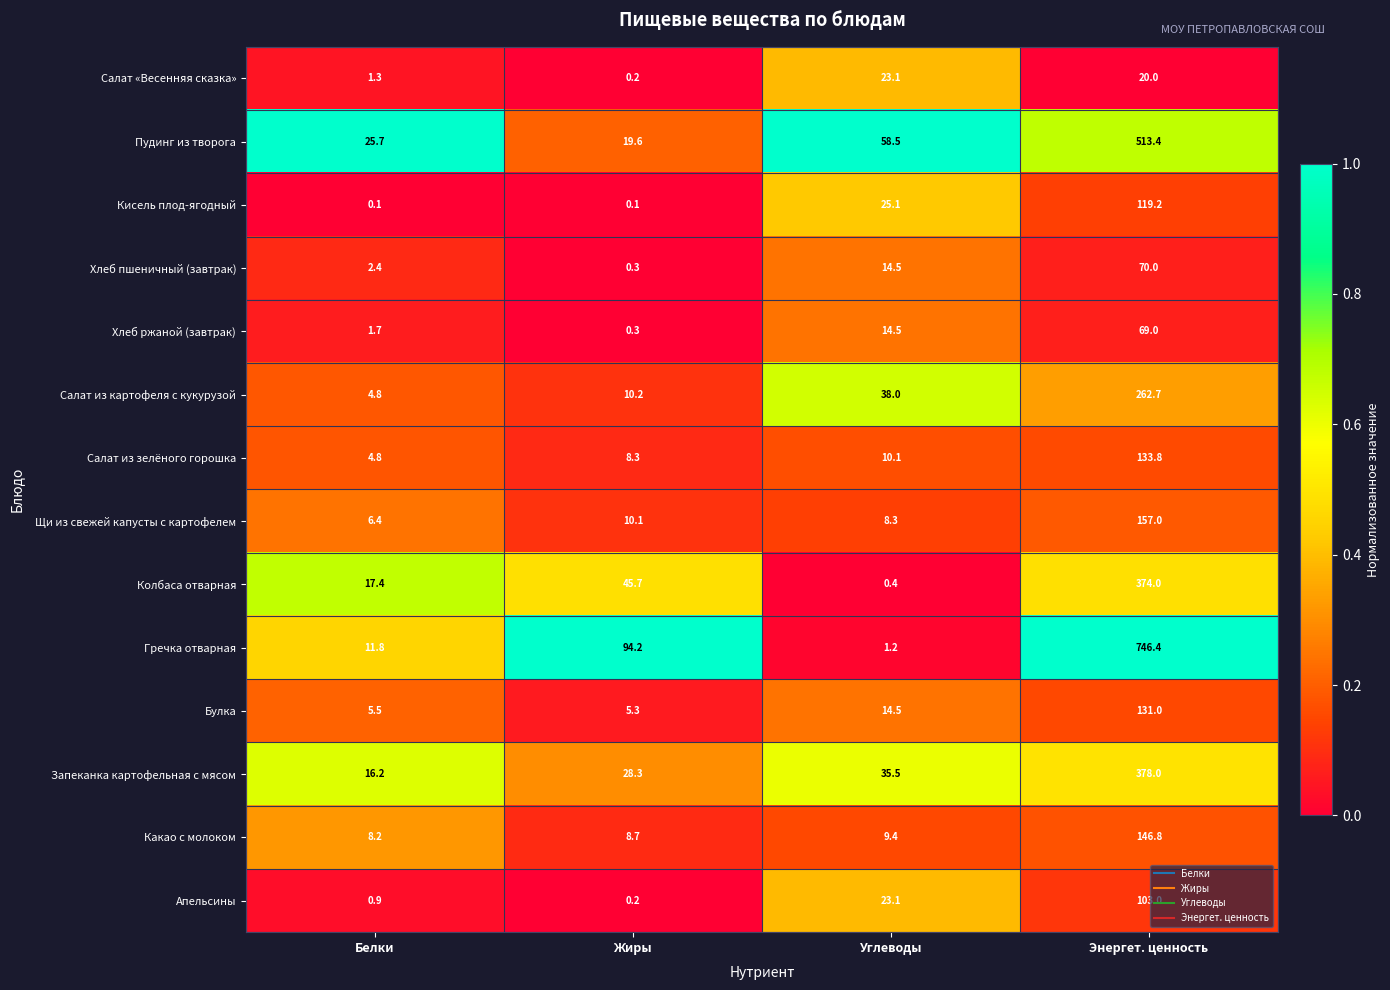

The value of Гречка отварная at Энергет. ценность is 1306.5. True or false?

False